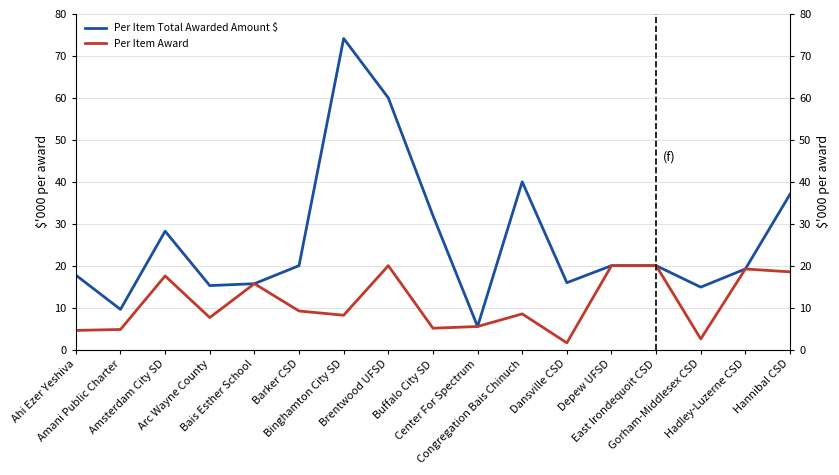

True or false: Per Item Total Awarded Amount $ and Per Item Award cross at least once.

False